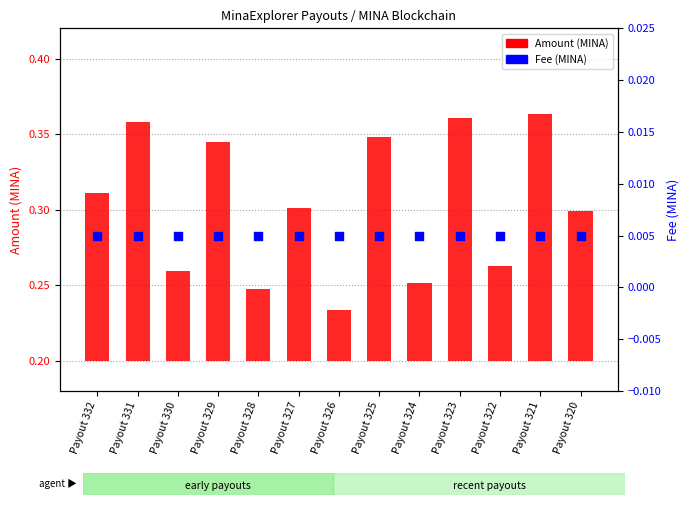

At how many categories does at least one series exceed 0?

13